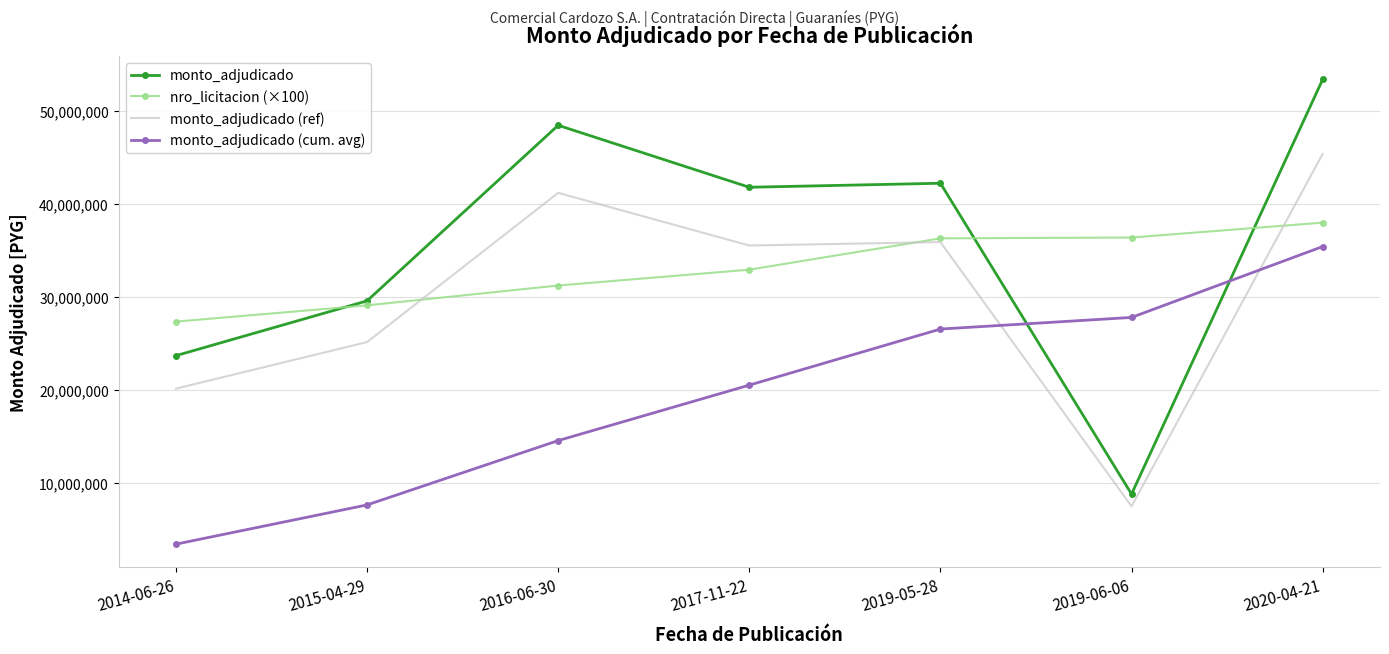

At which label is monto_adjudicado (cum. avg) closest to 19385252?

2017-11-22